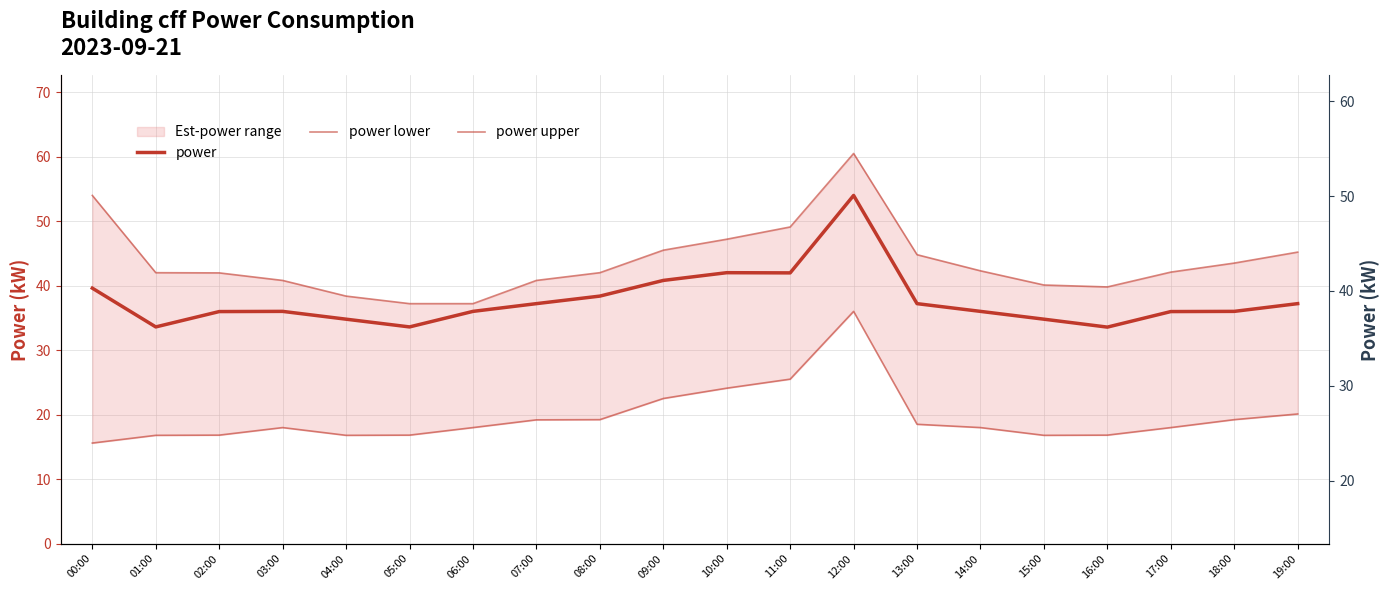

At 00:00, list the series in order from largest to smallest.

power upper, power, power lower